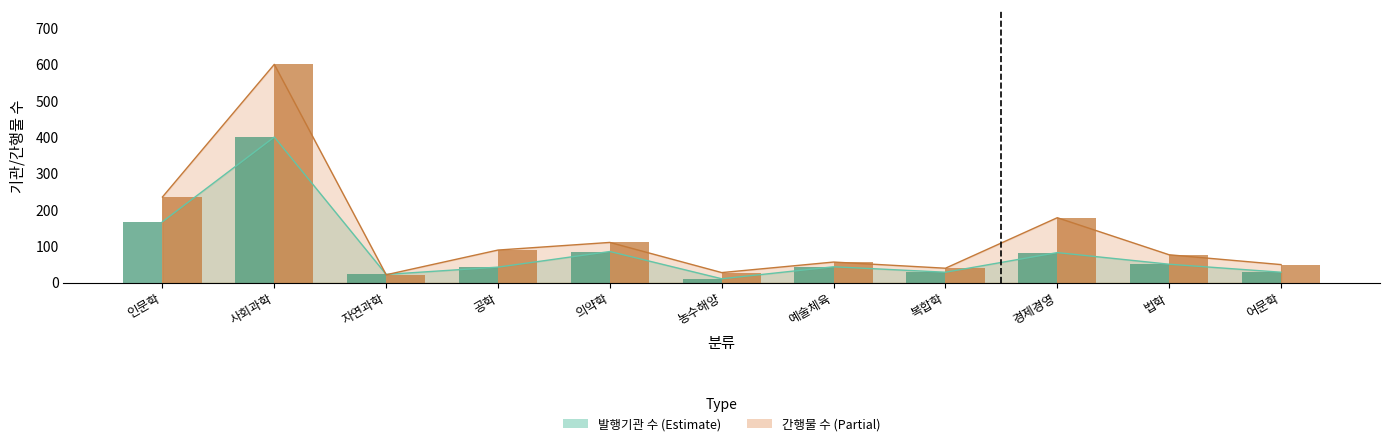

At which label does 발행기관 수 (bar) reach its peak?

사회과학